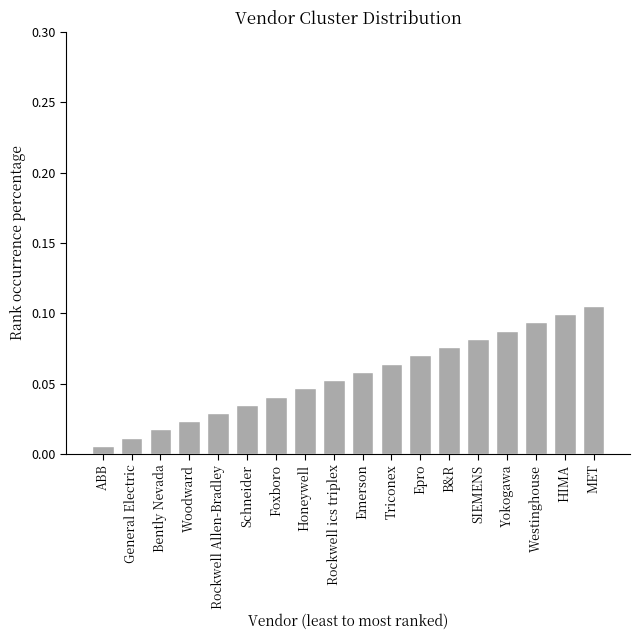

Which has a higher value, ABB or Rockwell Allen-Bradley?

Rockwell Allen-Bradley